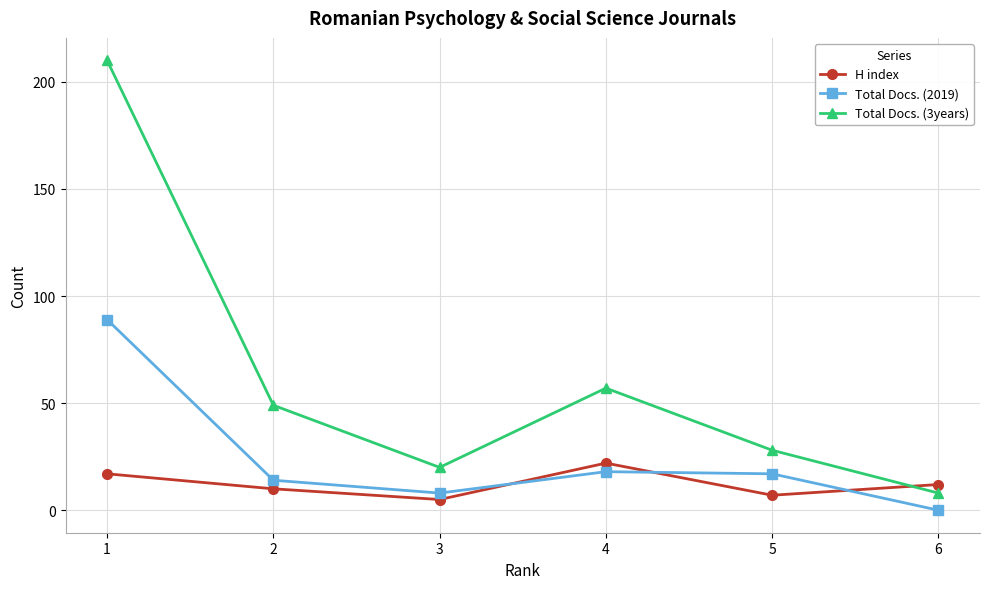

List the series in order of their peak value, lowest first.

H index, Total Docs. (2019), Total Docs. (3years)